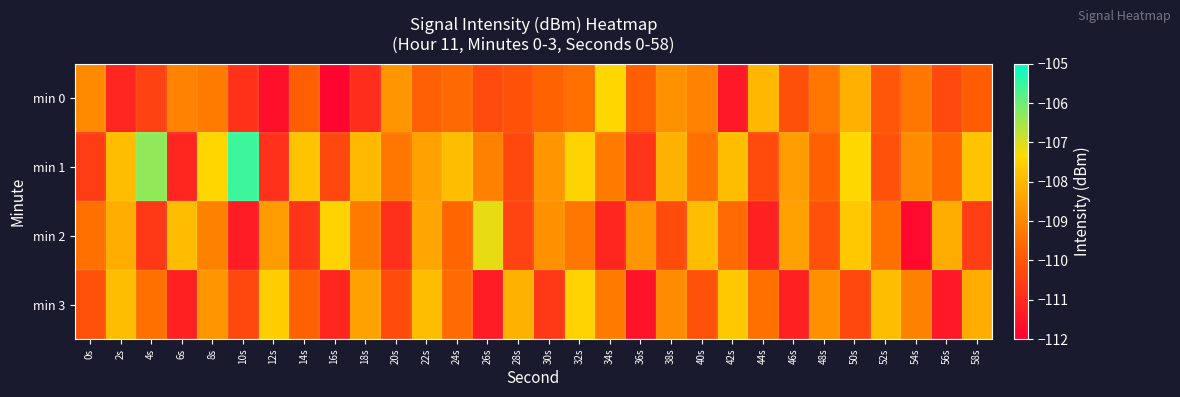

Which has a higher value, 44s or 8s?

44s